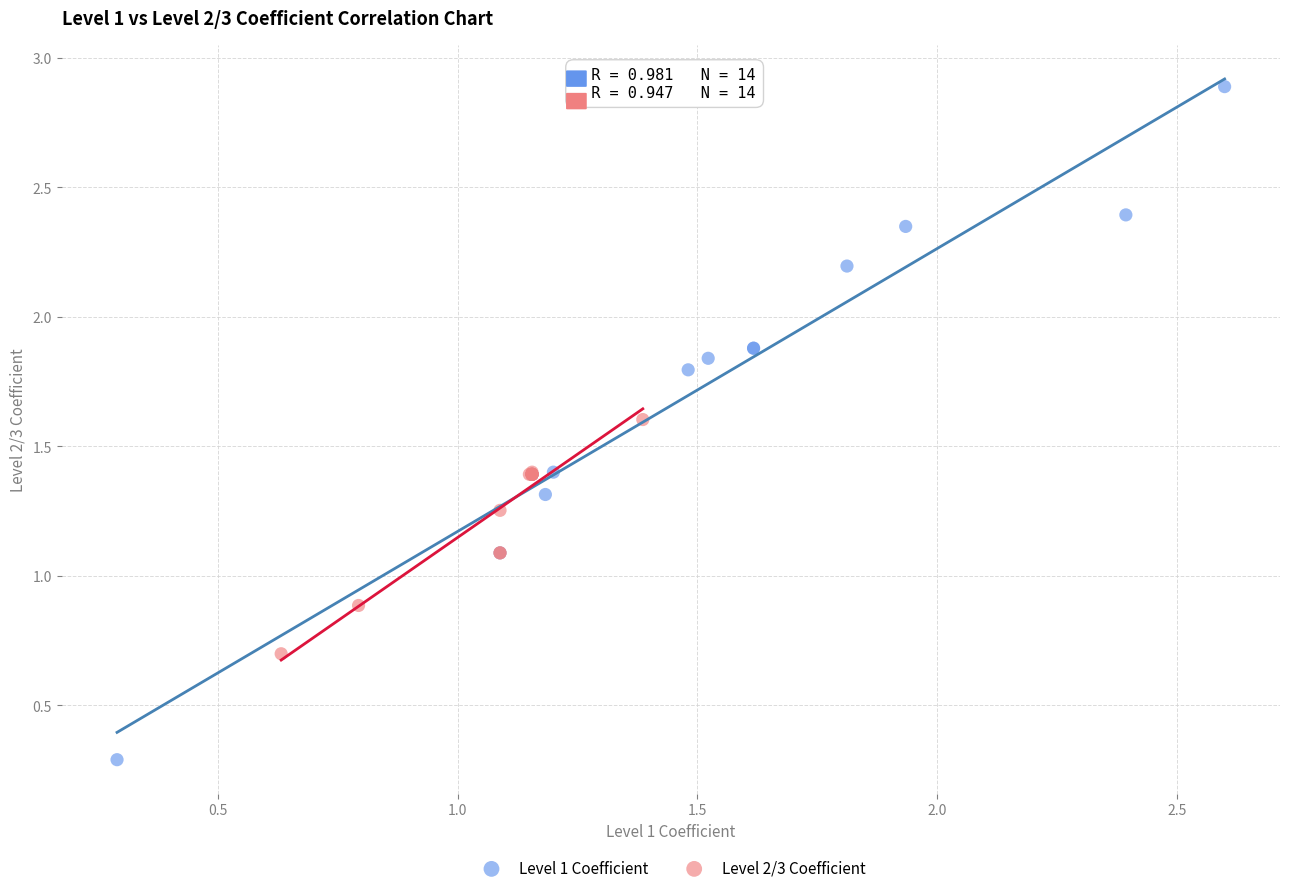

Which series contains the highest Y value?

Level 1 Coefficient